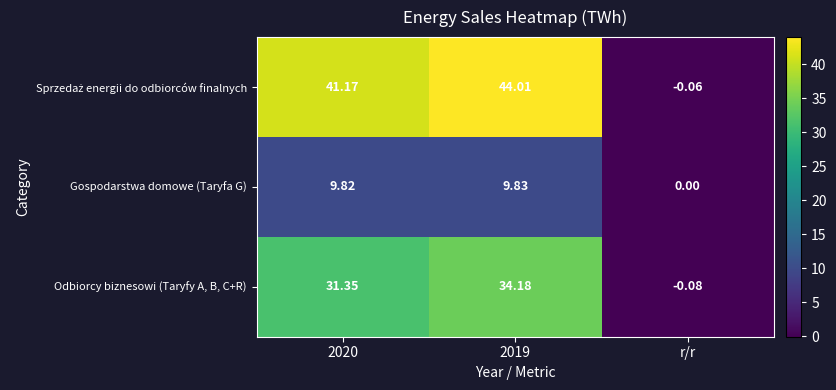

How many distinct data groups are displayed?

3